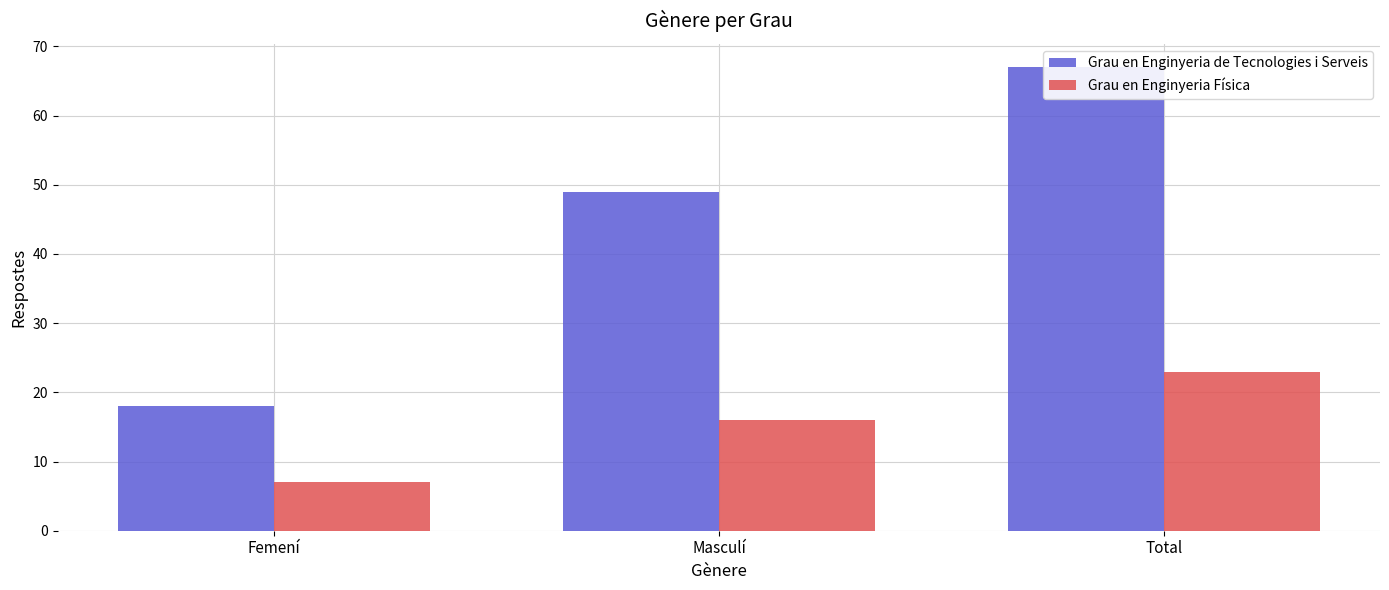

How many bars are there in total?

6